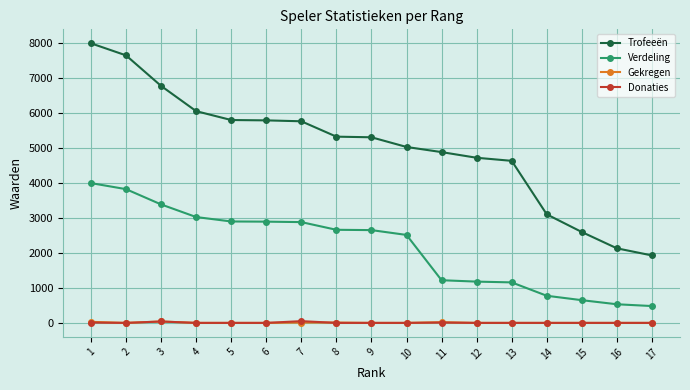

What is the greatest value displayed?

8000